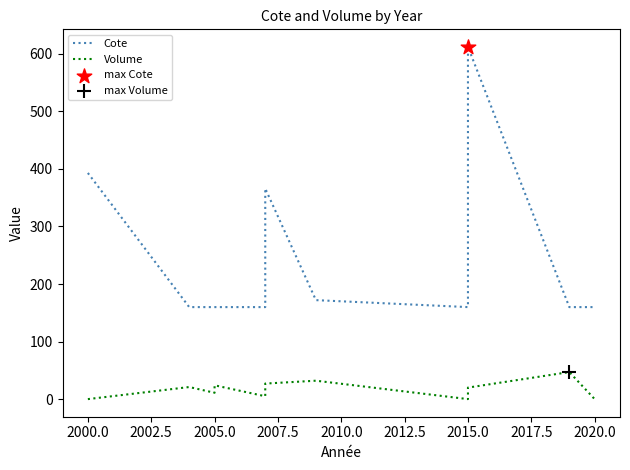

At how many categories does at least one series exceed 49?

13